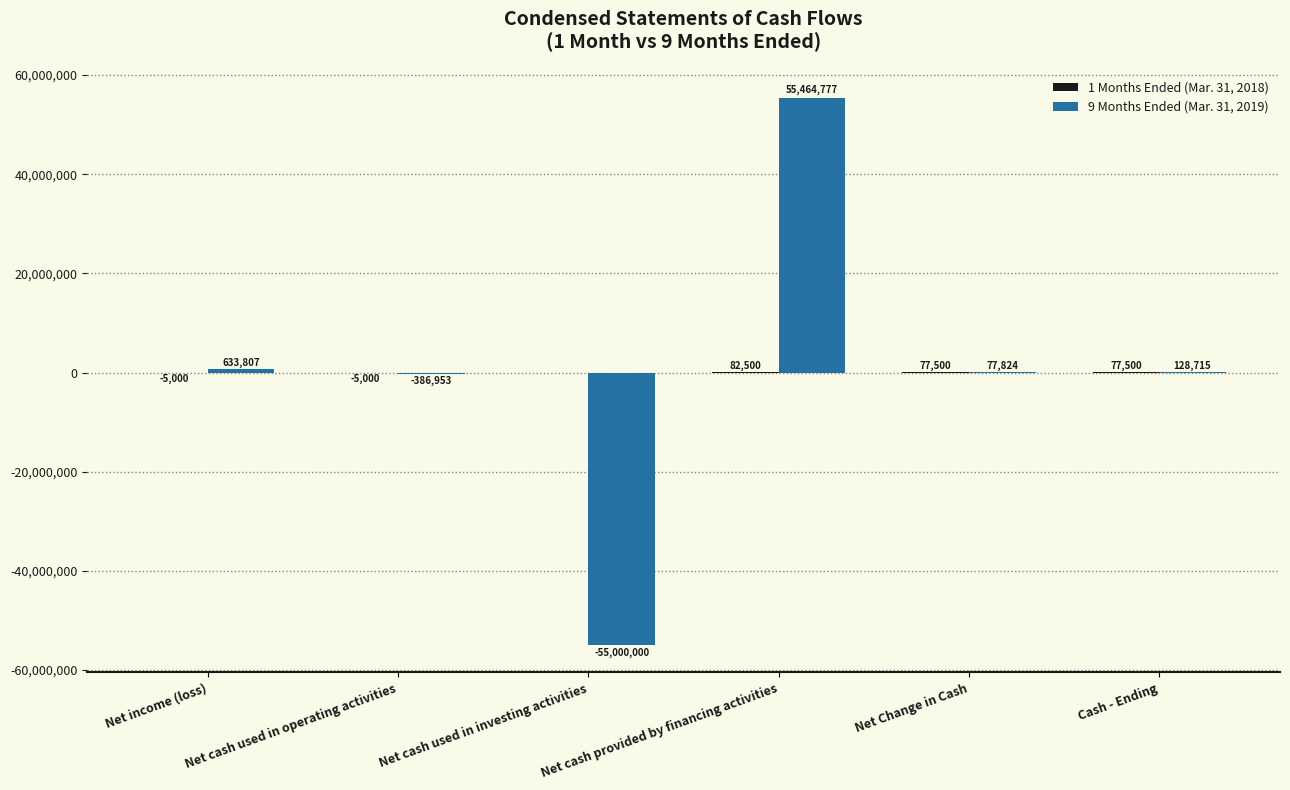

Which label corresponds to the largest value in the chart?

Net cash provided by financing activities